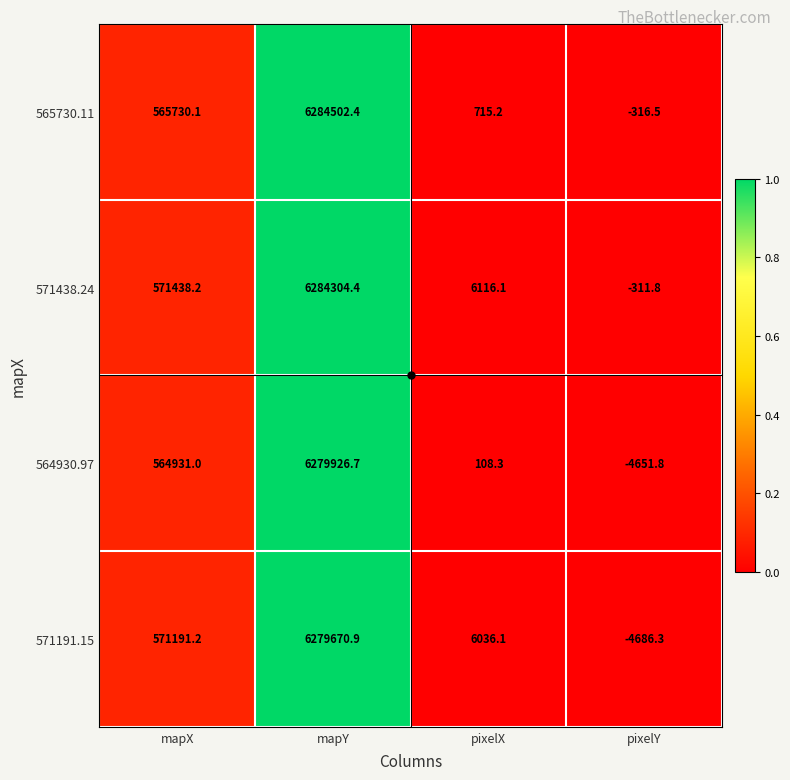

The value of 571191.15 at pixelX is 1441.5. True or false?

False